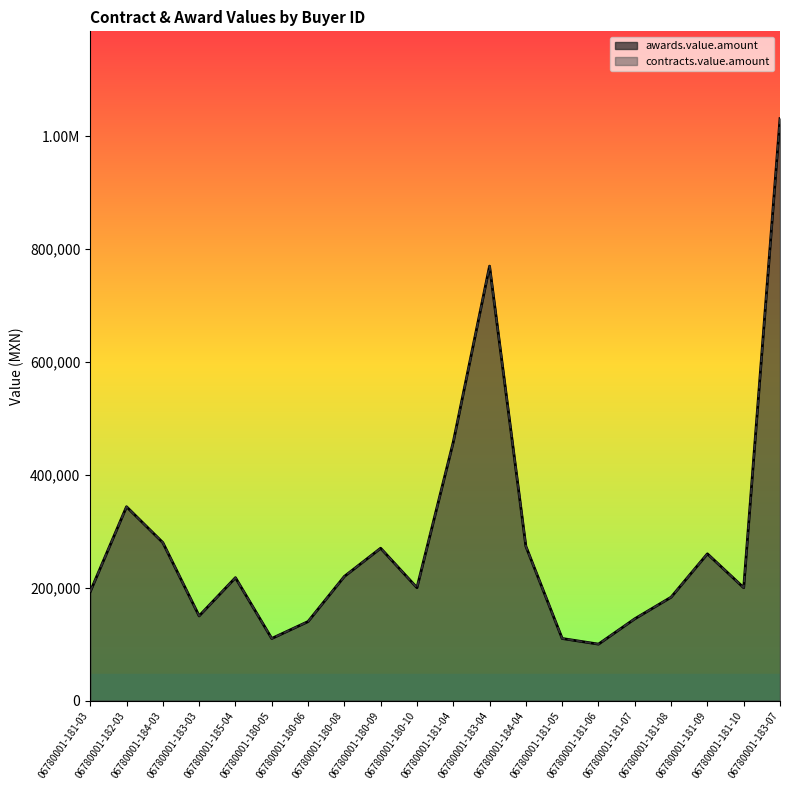

What is the sum of all awards.value.amount values?

5655343.7